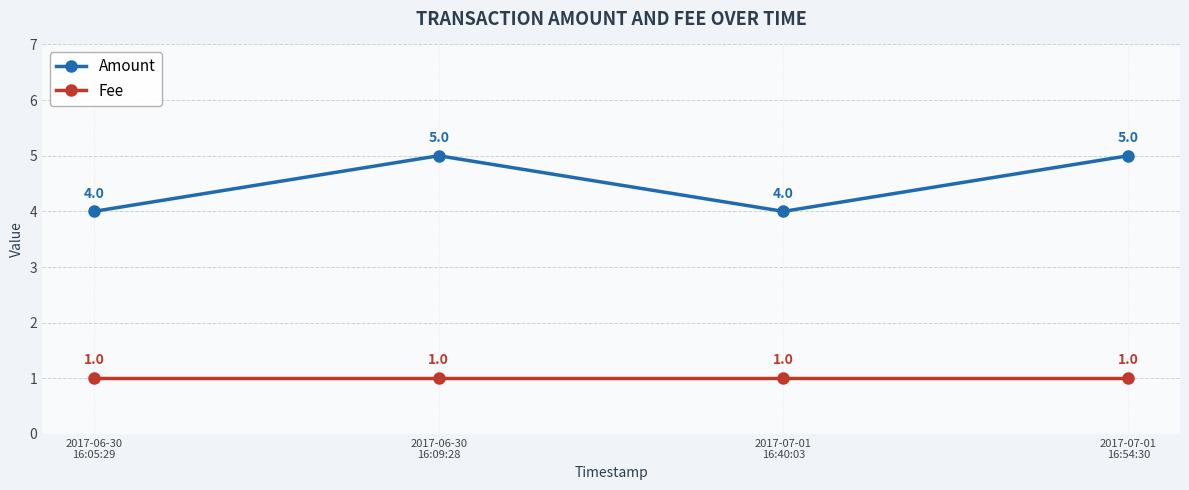

True or false: Amount has a value of 5 at 2017-07-01
16:54:30.

True